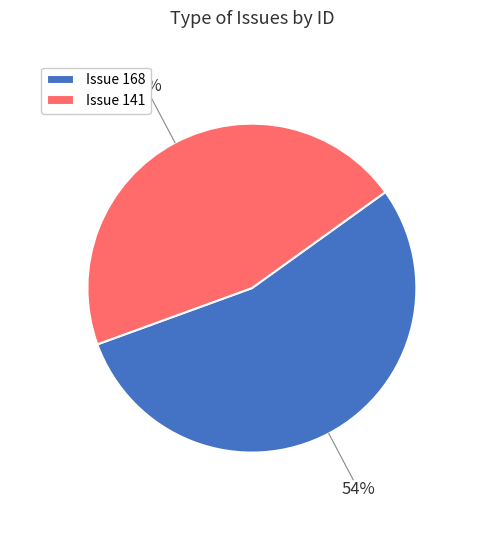

True or false: Issue 168 accounts for 54% of the total.

True